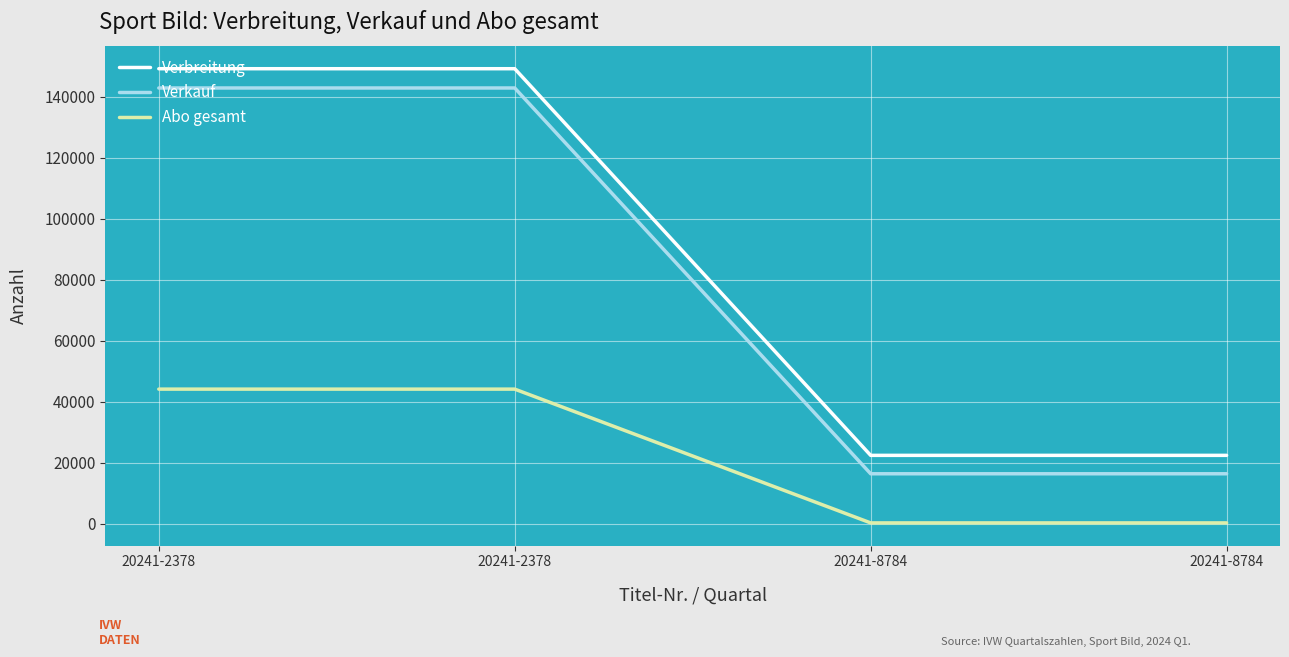

Reading left to right, what are all the values shown in this chart?

Verbreitung: 20241-2378=149129	20241-2378=149129	20241-8784=22476	20241-8784=22476
Verkauf: 20241-2378=142815	20241-2378=142815	20241-8784=16445	20241-8784=16445
Abo gesamt: 20241-2378=44173	20241-2378=44173	20241-8784=351	20241-8784=351